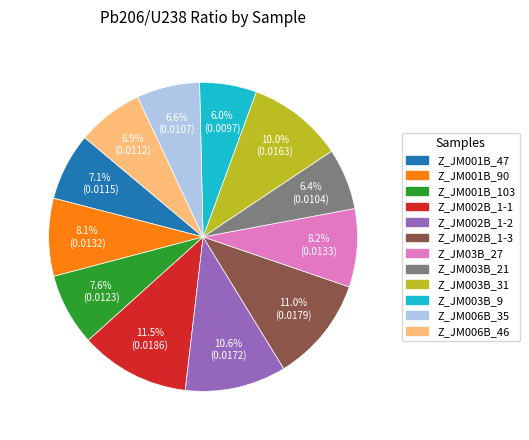

How many slices are in this pie chart?

12